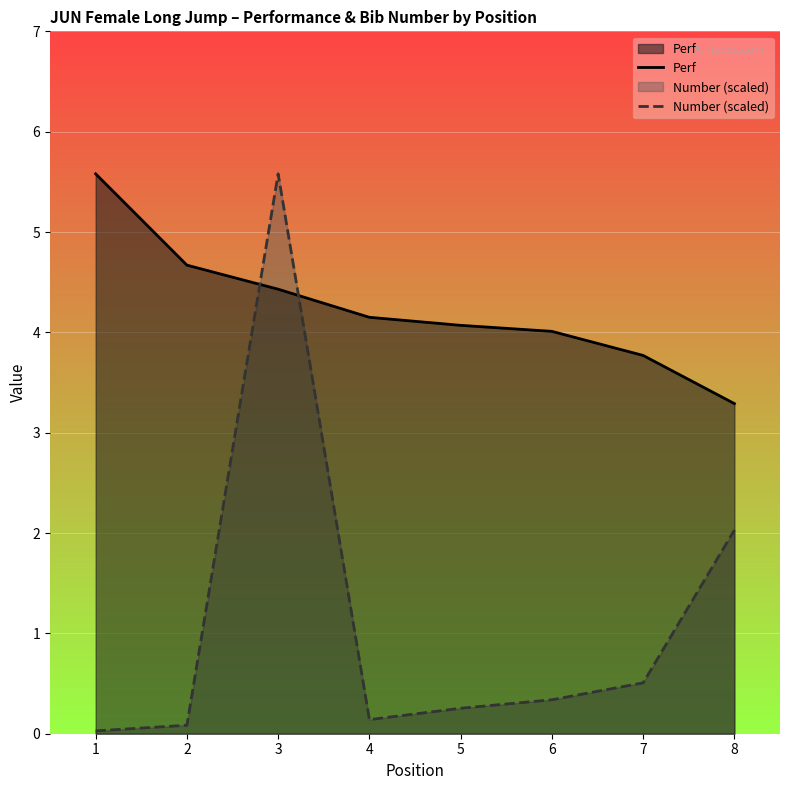

Where do Number (scaled) and Perf first cross each other?

2 and 3